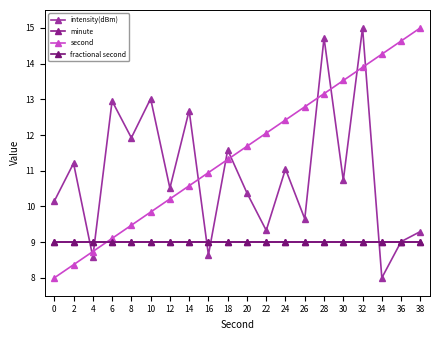

Rank the series by their maximum value, from highest to lowest.

intensity(dBm), second, minute, fractional second